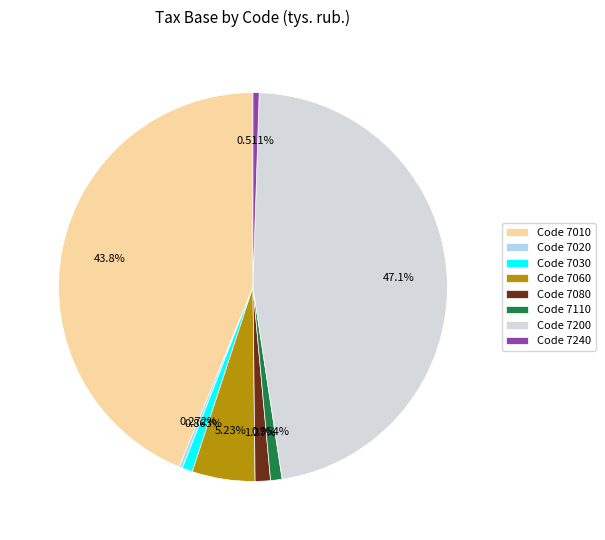

Does any single category account for the majority?

No